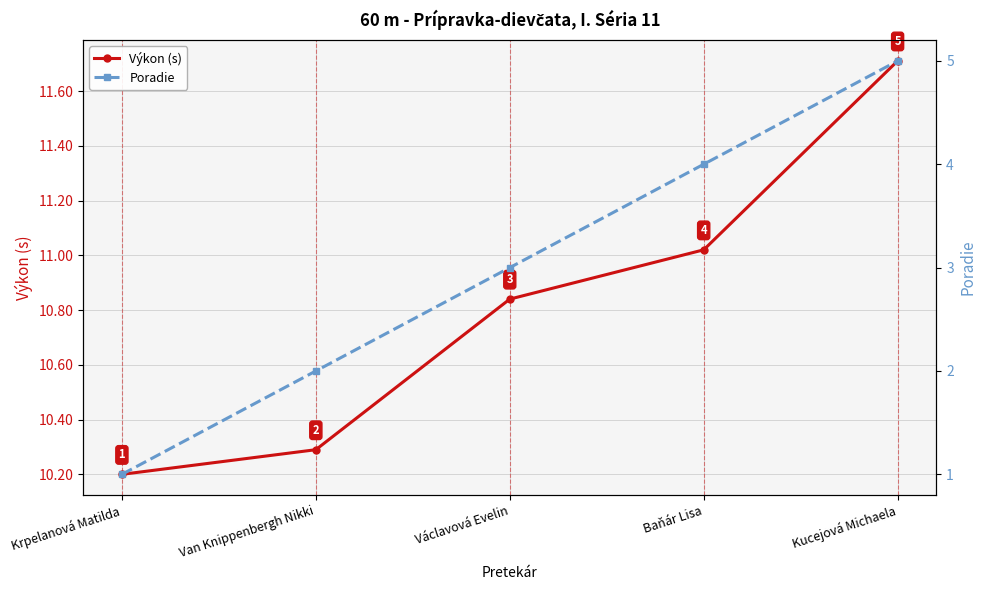

Reading left to right, list all the values displayed in this chart.

Výkon (s): 10.2	10.3	10.8	11.0	11.7
Poradie: 1.0	2.0	3.0	4.0	5.0